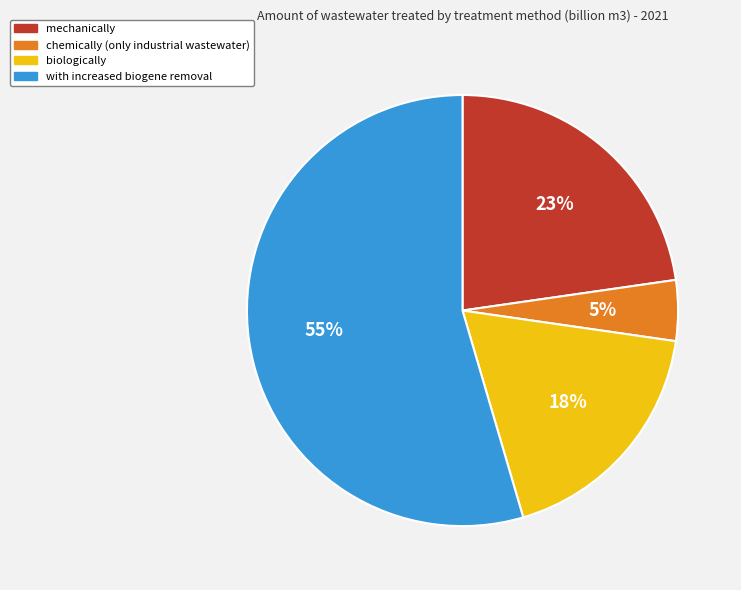

Rank the categories by value from lowest to highest.

chemically (only industrial wastewater), biologically, mechanically, with increased biogene removal